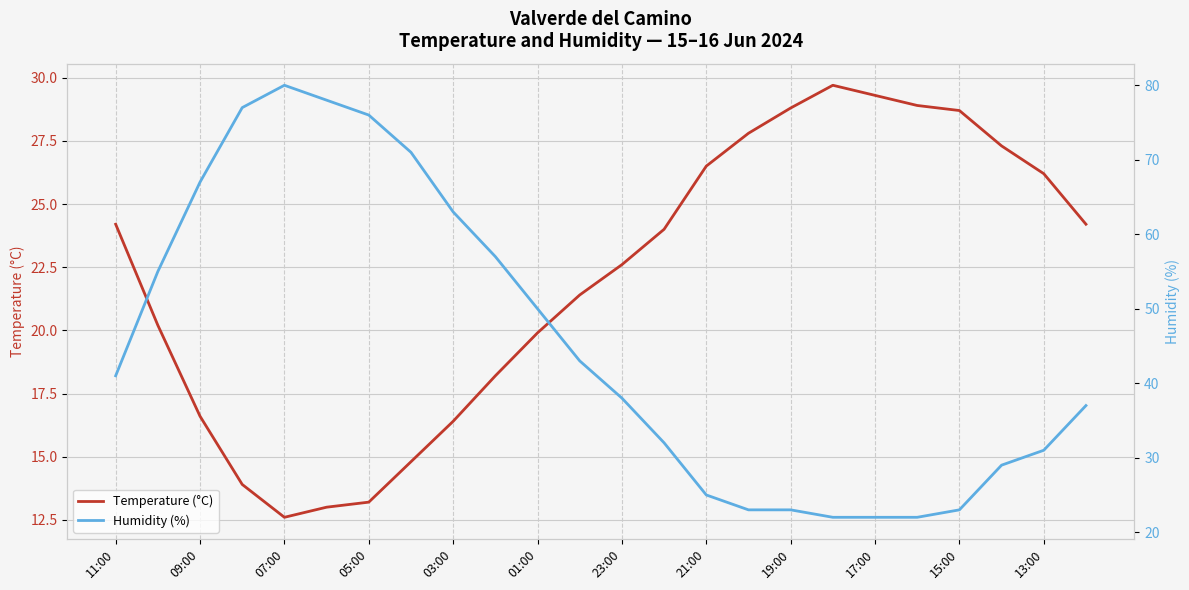

Is it true that Temperature (°C) equals 29.3 at 17:00?

True